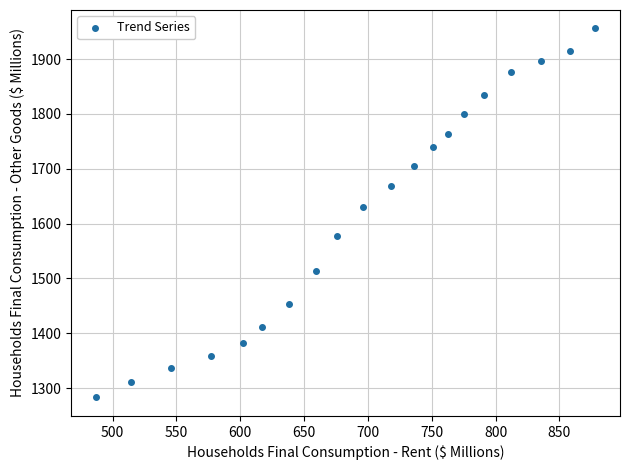

What is the range of X values (max minus min)?

391